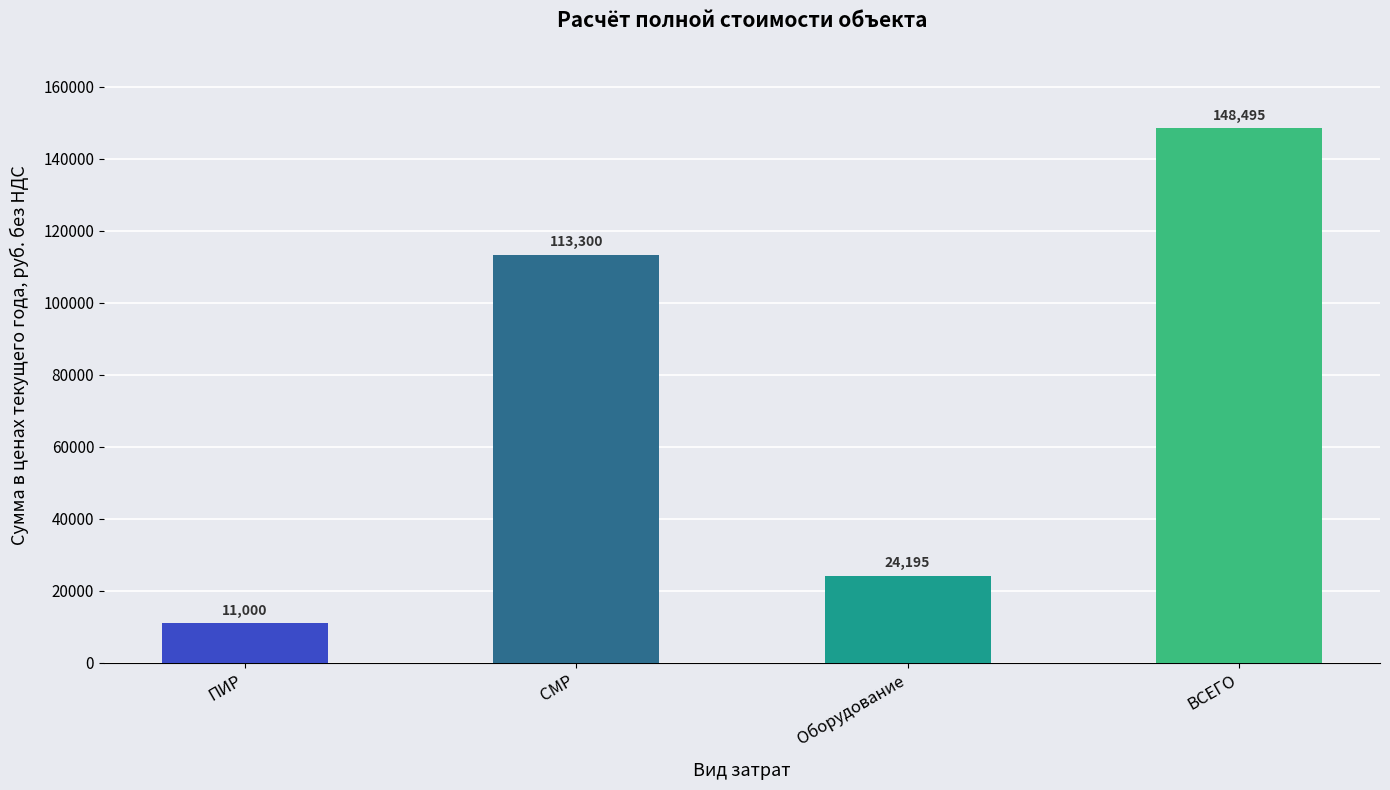

What is the difference between the maximum and minimum values?

137494.9